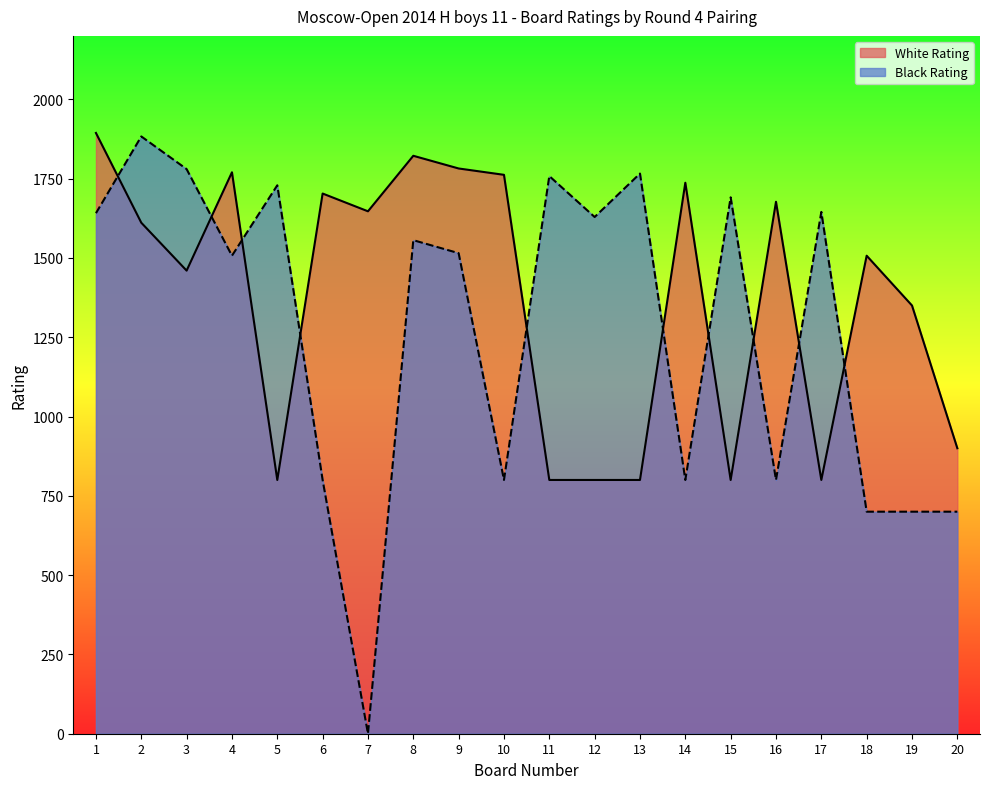

Reading left to right, list all the values displayed in this chart.

White Rating: 1=1894	2=1611	3=1460	4=1770	5=800	6=1703	7=1647	8=1822	9=1782	10=1762	11=800	12=800	13=800	14=1737	15=800	16=1677	17=800	18=1507	19=1350	20=900
Black Rating: 1=1641	2=1883	3=1780	4=1507	5=1729	6=800	7=0	8=1556	9=1515	10=800	11=1758	12=1629	13=1766	14=800	15=1691	16=800	17=1645	18=700	19=700	20=700